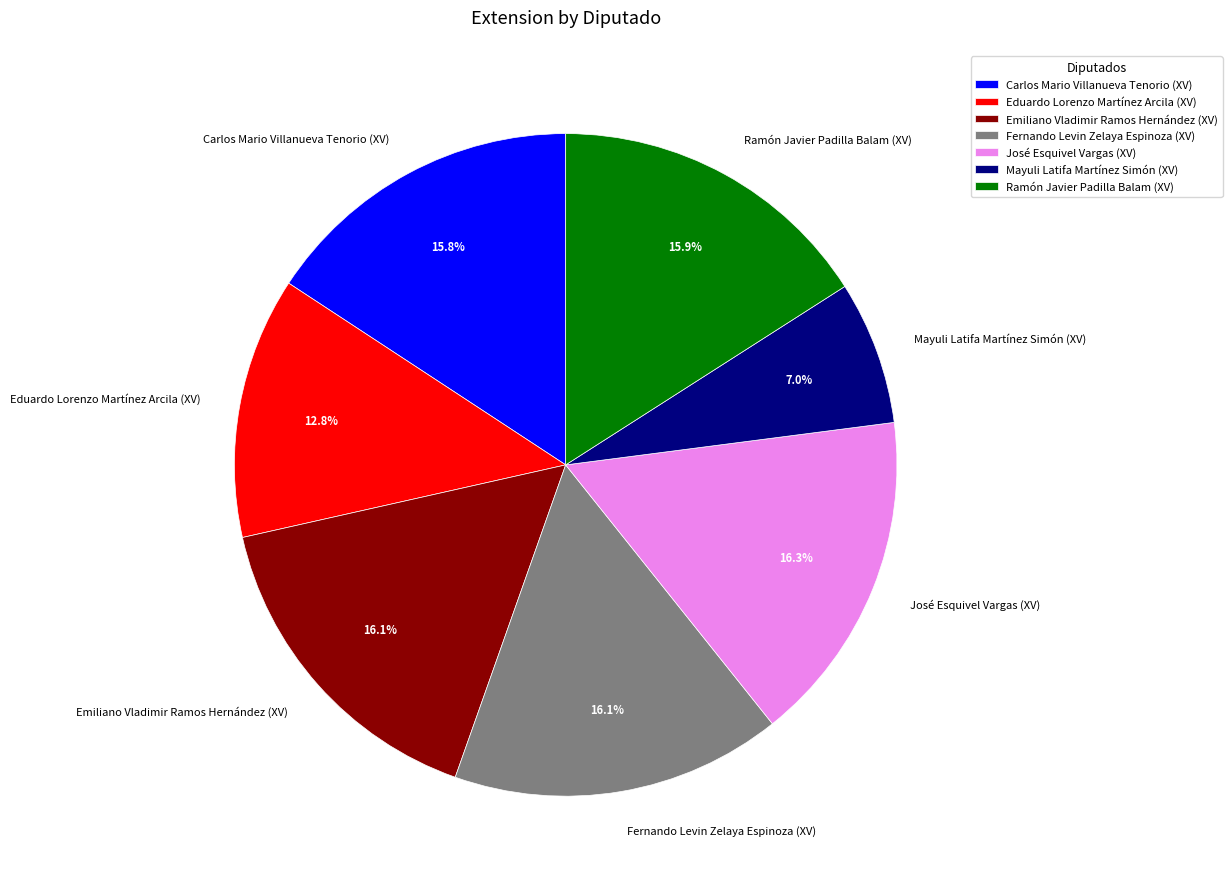

What percentage is the Ramón Javier Padilla Balam (XV) slice, to the nearest percent?

16%